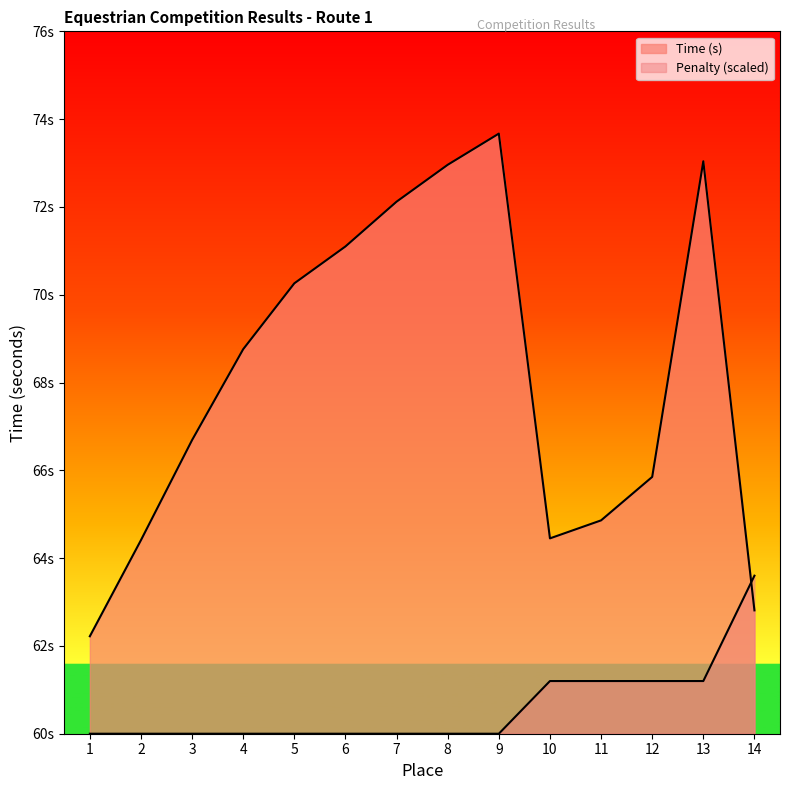

Approximately how many times larger is the value at 14 compared to 9?

0.9